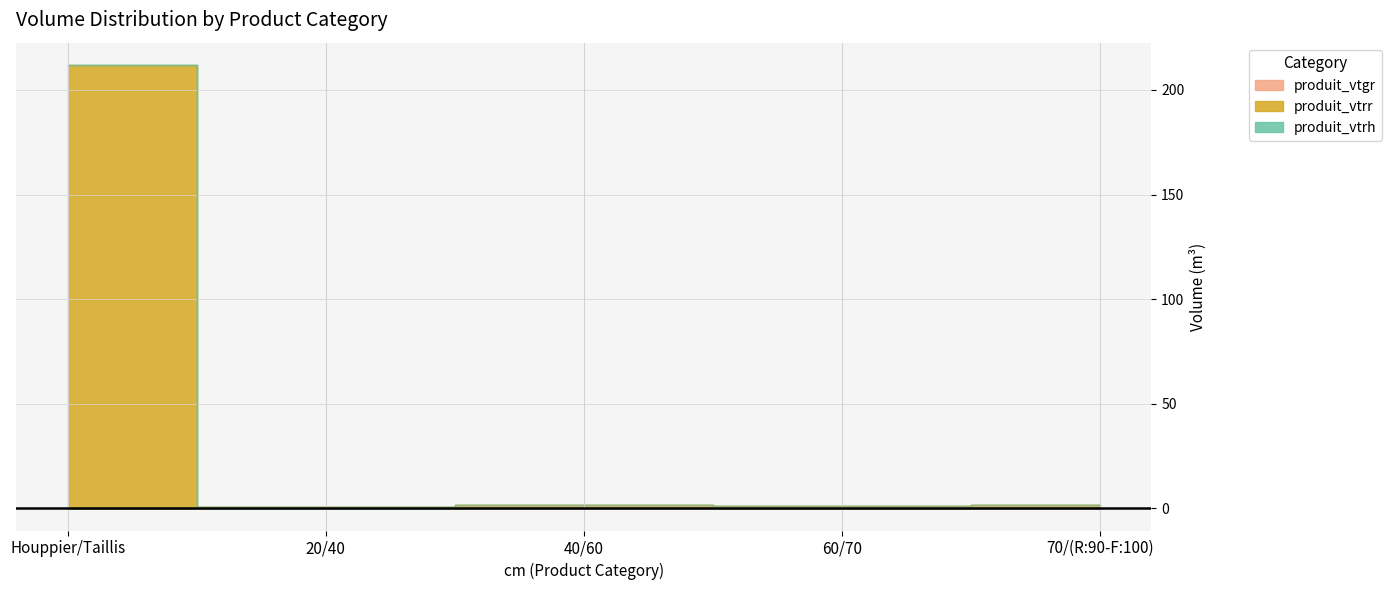

True or false: produit_vtgr and produit_vtrr cross at least once.

False